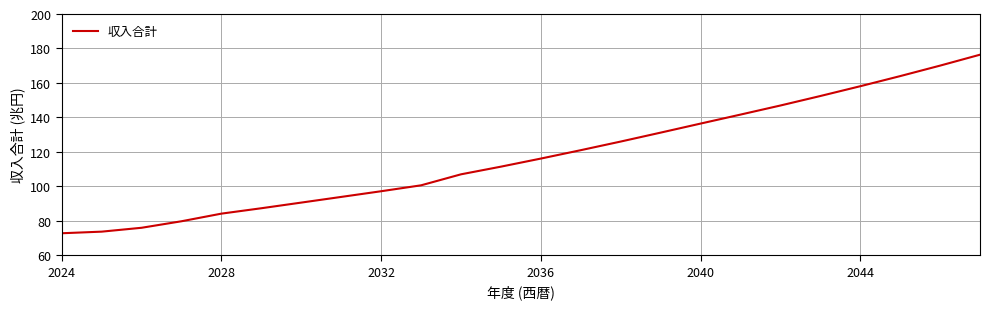

What is the maximum value shown in the chart?

176.4